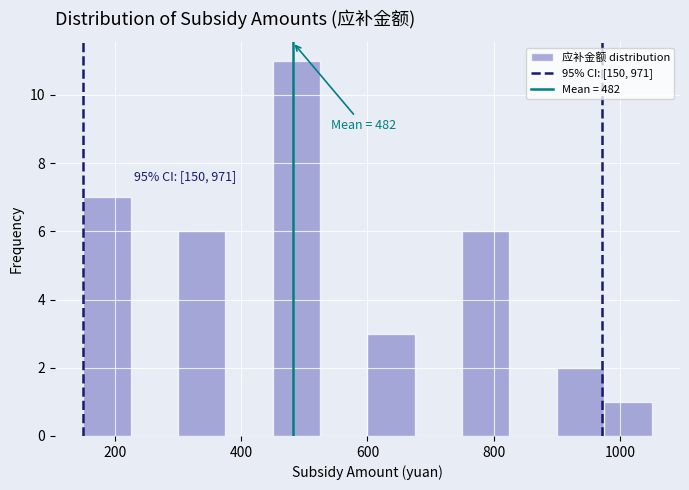

Around what value on the x-axis is the tallest bar? Give the approximate position of its centre, as read against the axis.

480